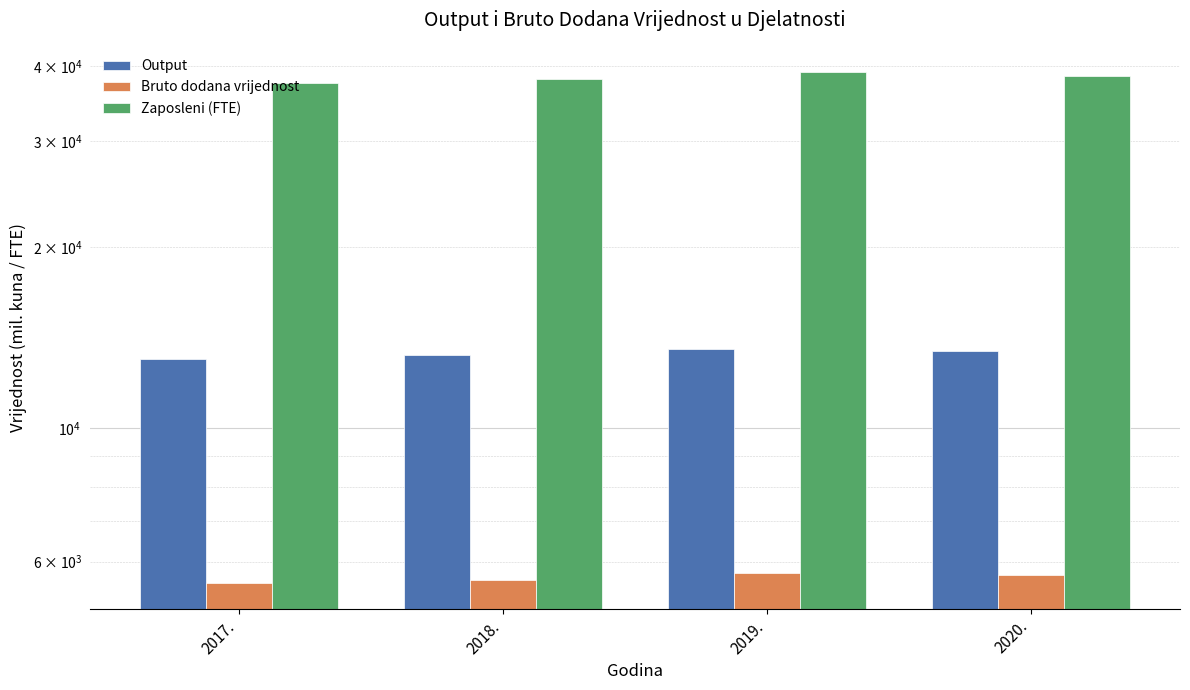

The value of Zaposleni (FTE) at 2017. is 37559. True or false?

True